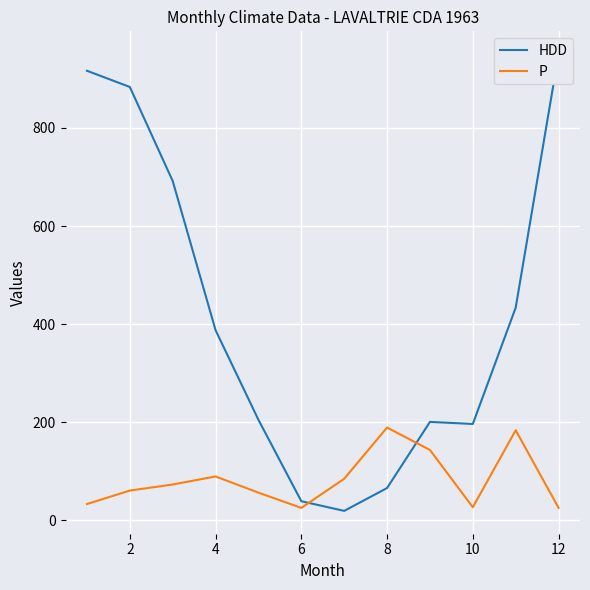

Rank the series by their average value, from lowest to highest.

P, HDD